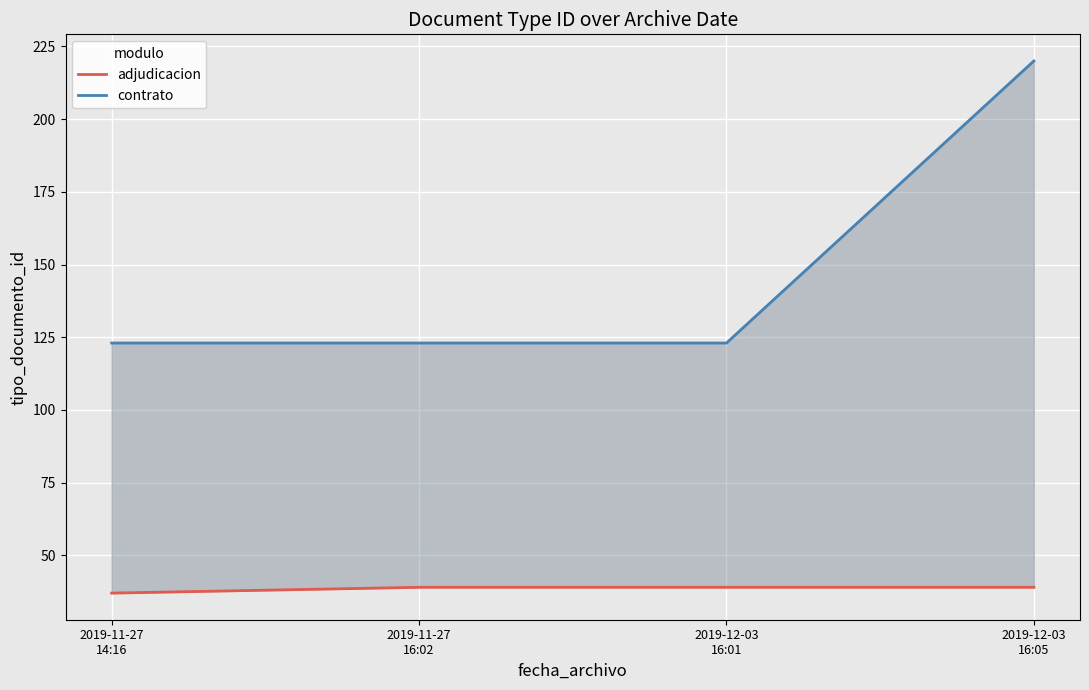

What is the minimum value shown in the chart?

37